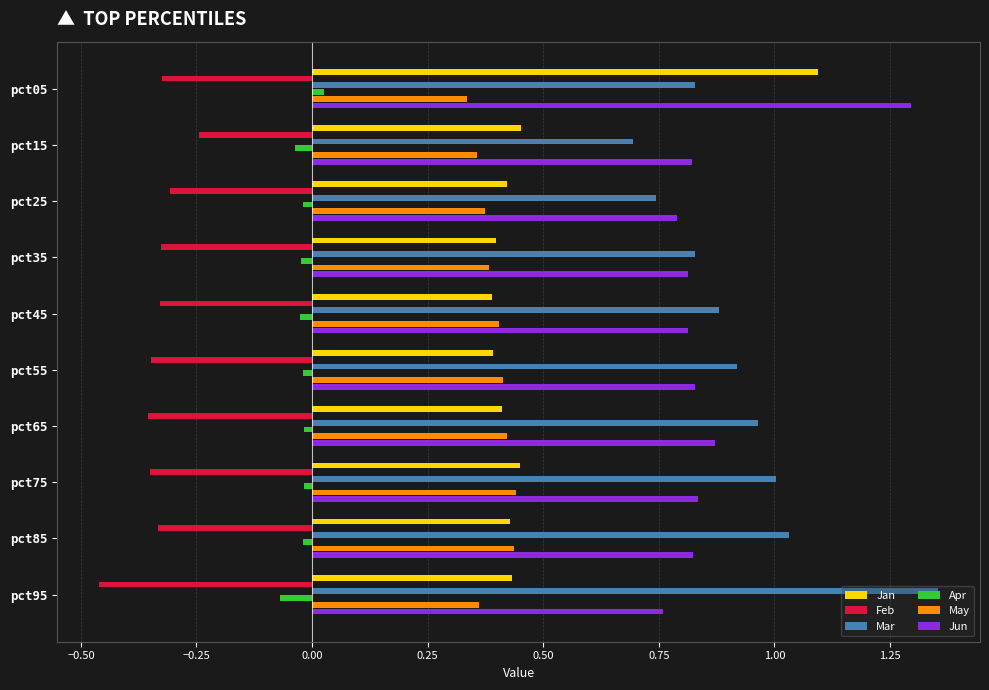

What is the difference between the maximum and second lowest values in the Mar series?

0.6